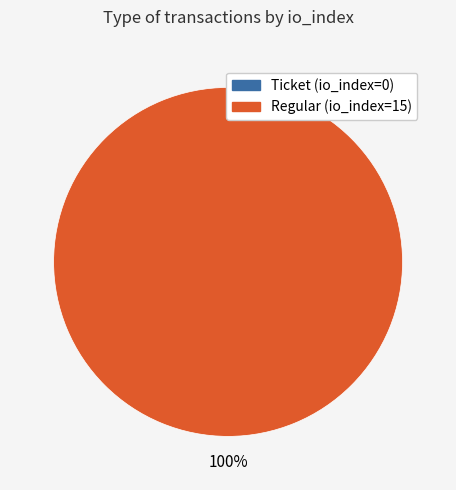

Rank the categories by value from highest to lowest.

Regular (io_index=15), Ticket (io_index=0)